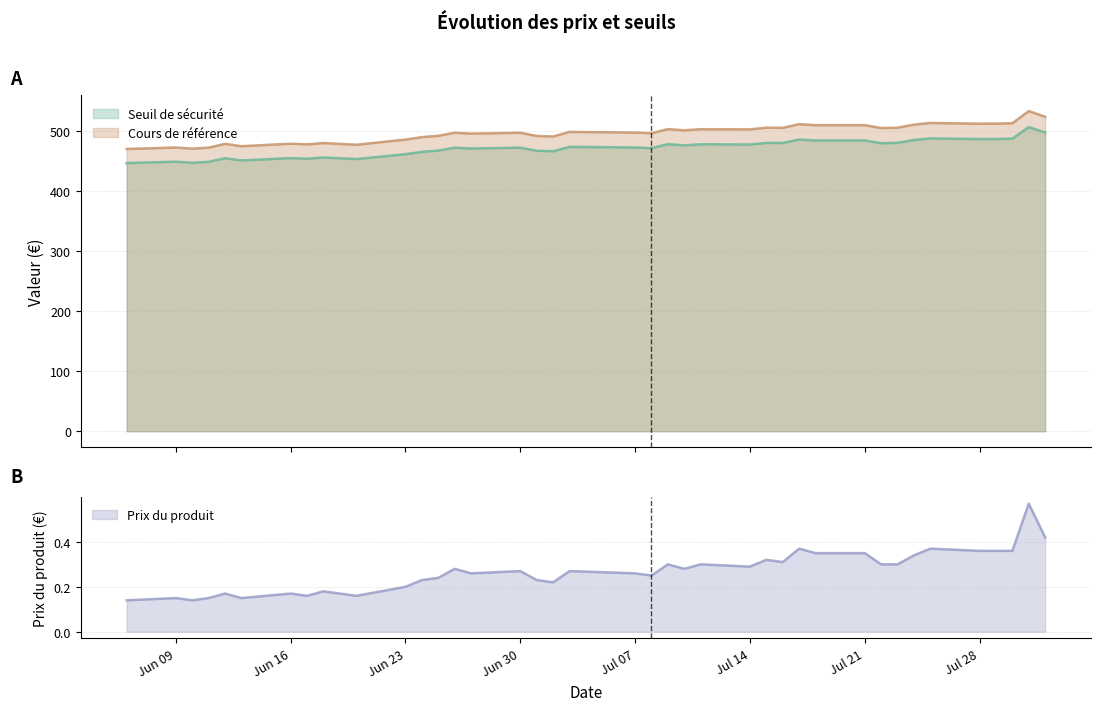

How many categories are shown in the chart?

39